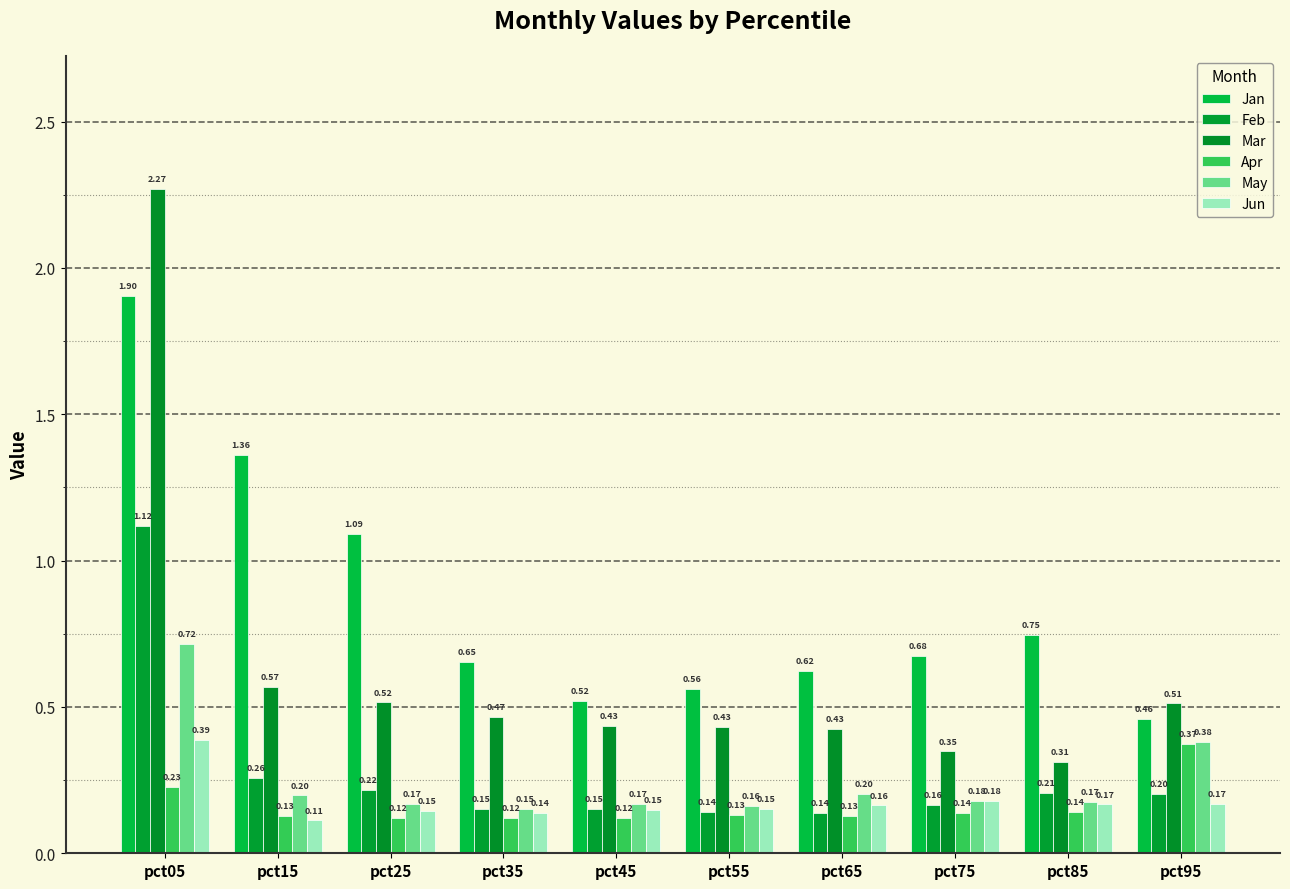

Read the May value at pct25.

0.2